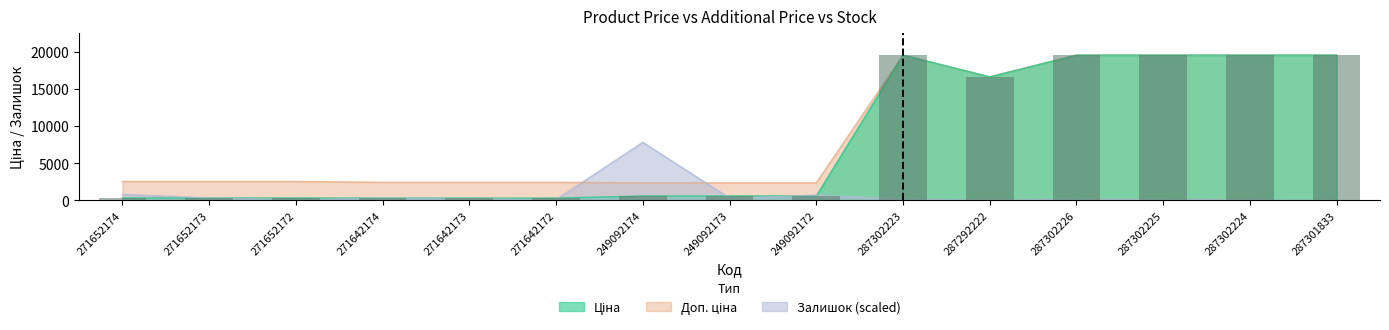

At 287292222, list the series in order from smallest to largest.

Залишок, Ціна, Доп. ціна